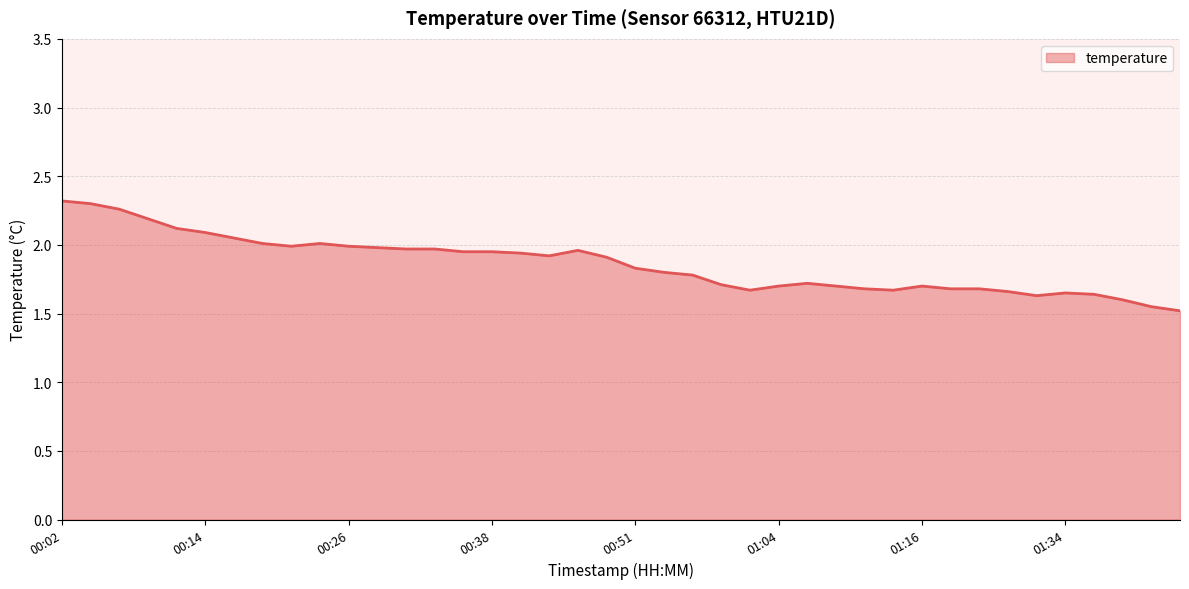

What is the difference between the maximum and minimum values?

0.8